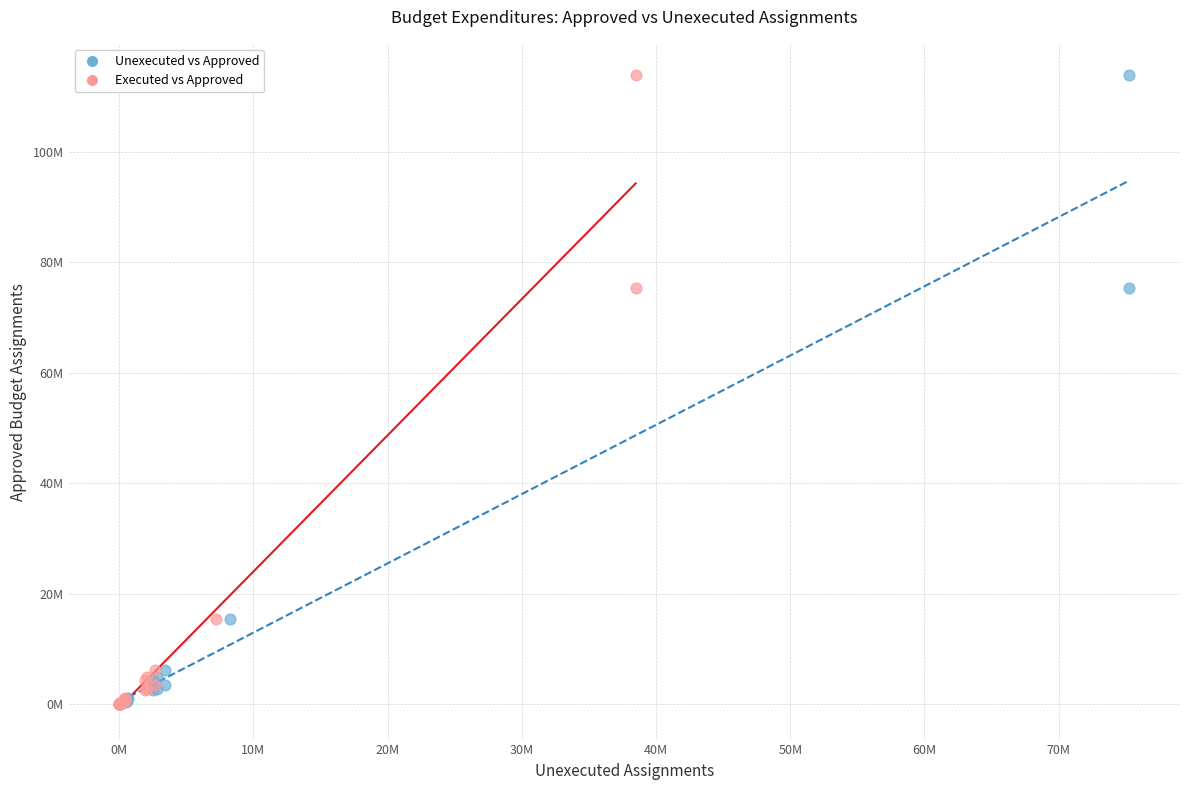

What are all the series names shown in the legend?

Unexecuted vs Approved, Executed vs Approved